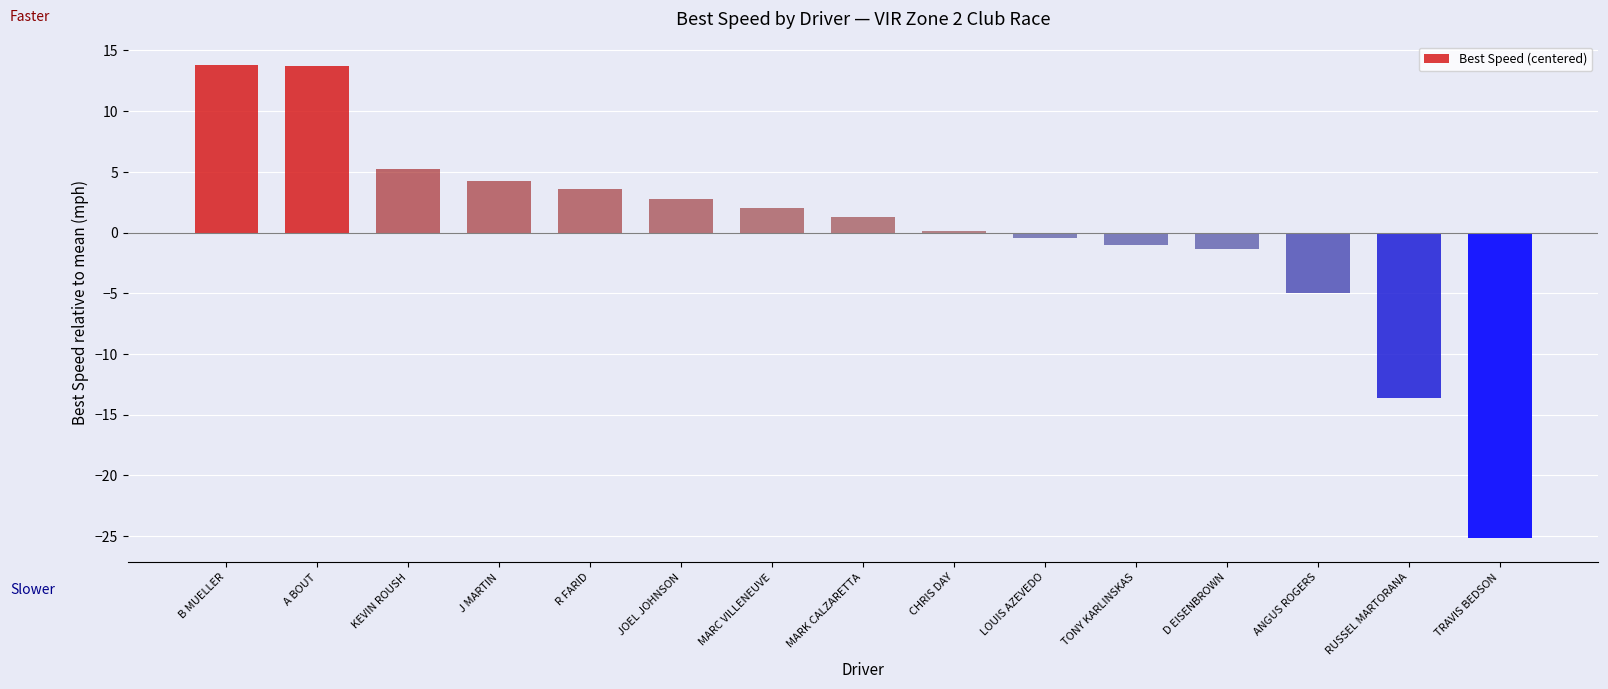

The value at TRAVIS BEDSON is -25.2. True or false?

True